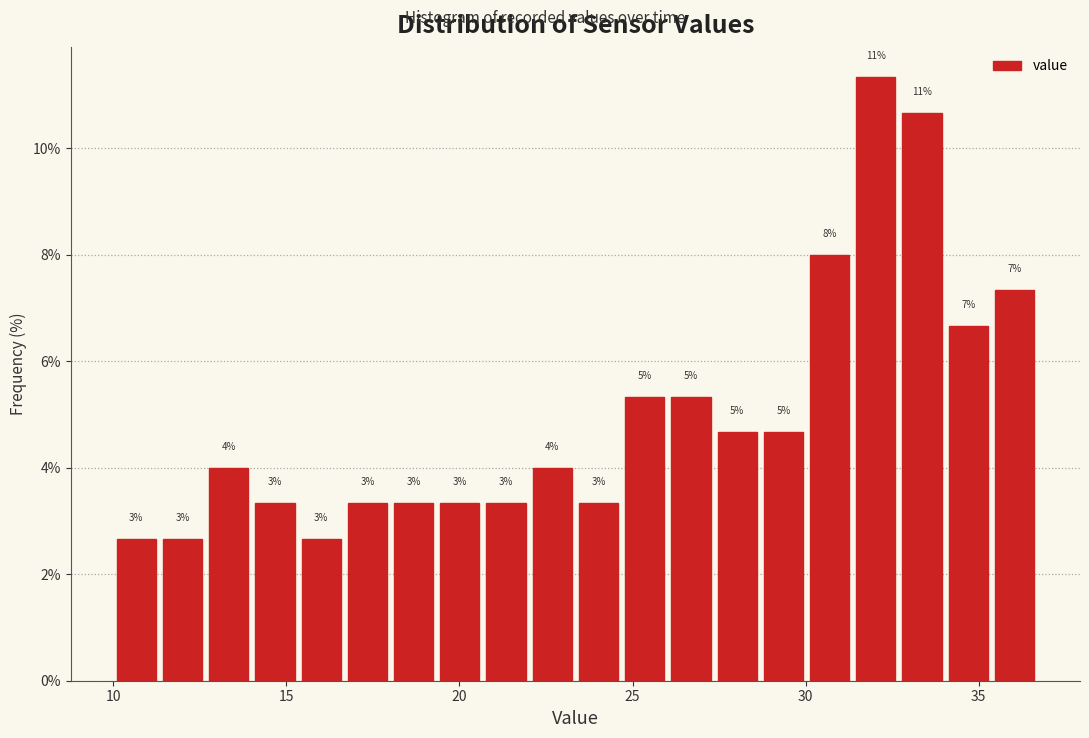

Read against the x-axis, roughly where is the centre of the tallest bar?

32.0